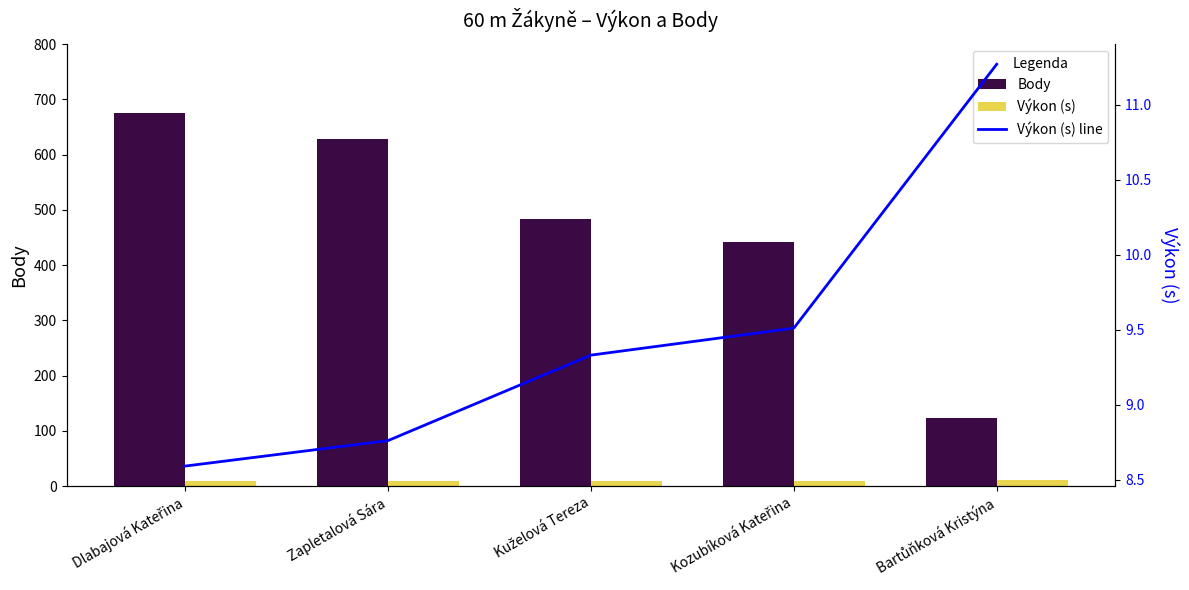

What is the difference between the highest and lowest values at Zapletalová Sára?

620.2